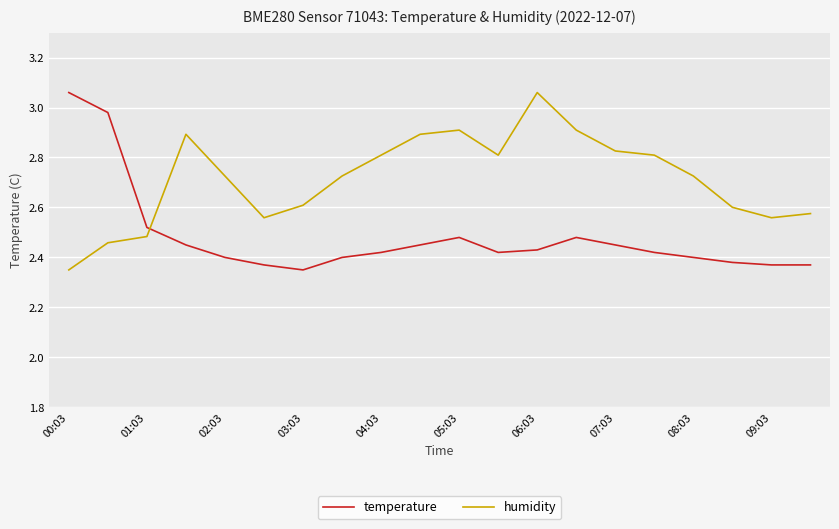

Which series has the largest total across all categories?

humidity